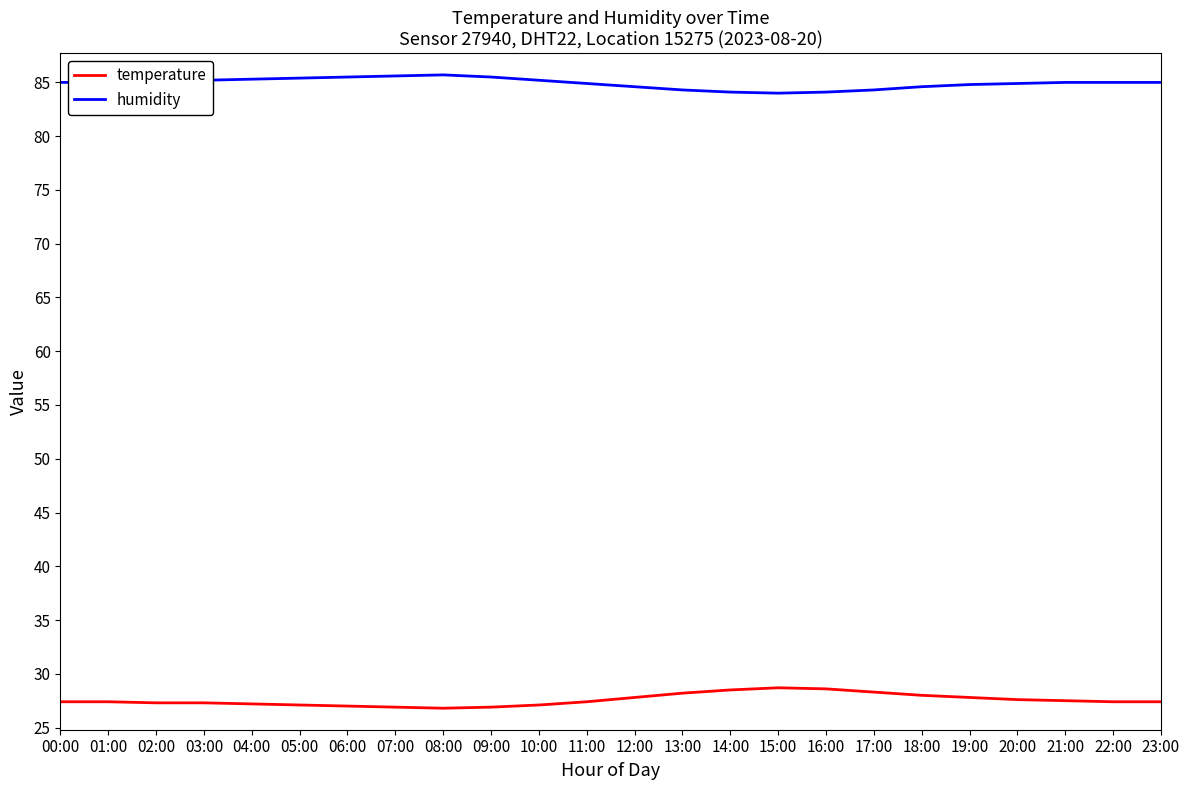

True or false: humidity and temperature cross at least once.

False